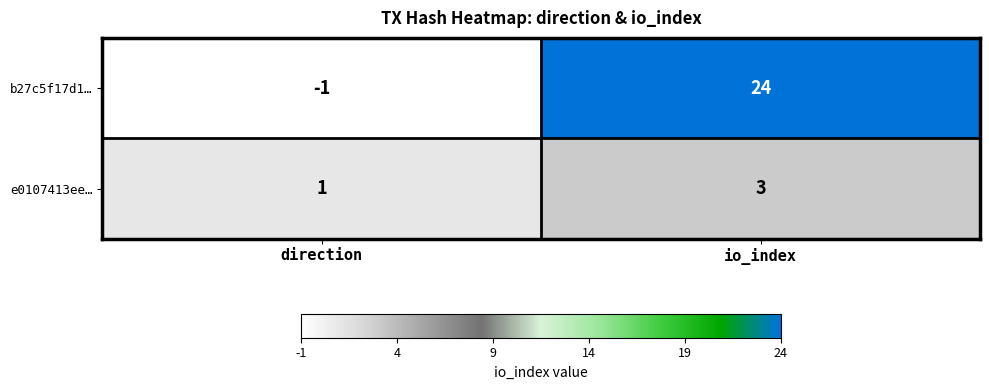

What is the highest value of the b27c5f17d1… series?

24